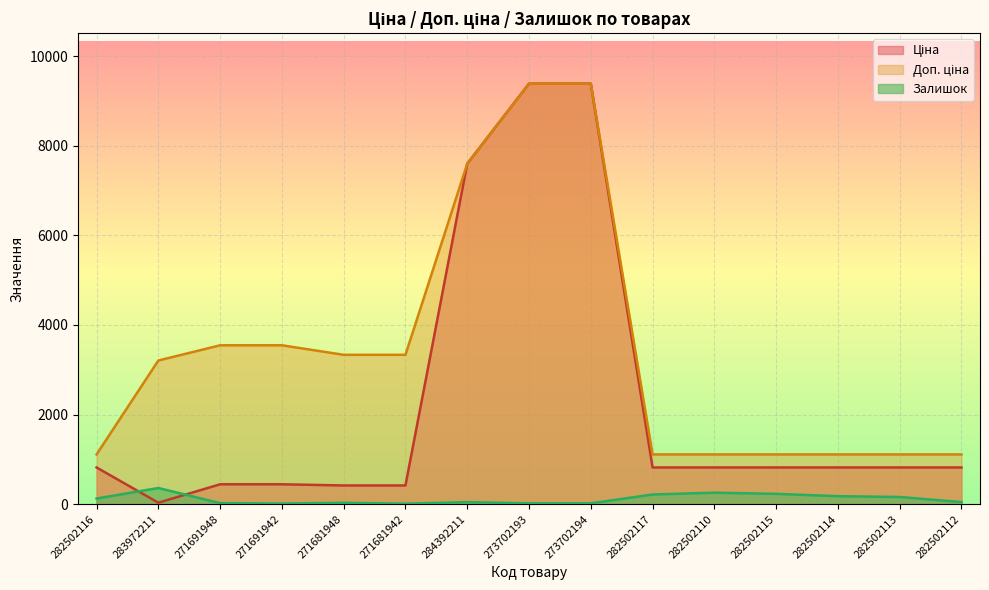

At 282502113, list the series in order from smallest to largest.

Залишок, Ціна, Доп. ціна